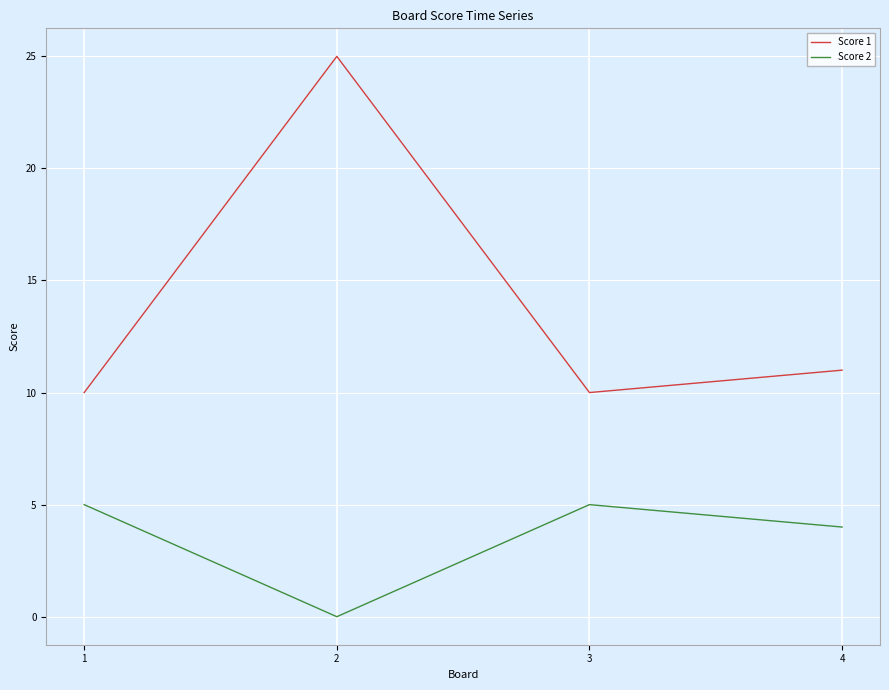

Rank the series by their maximum value, from lowest to highest.

Score 2, Score 1